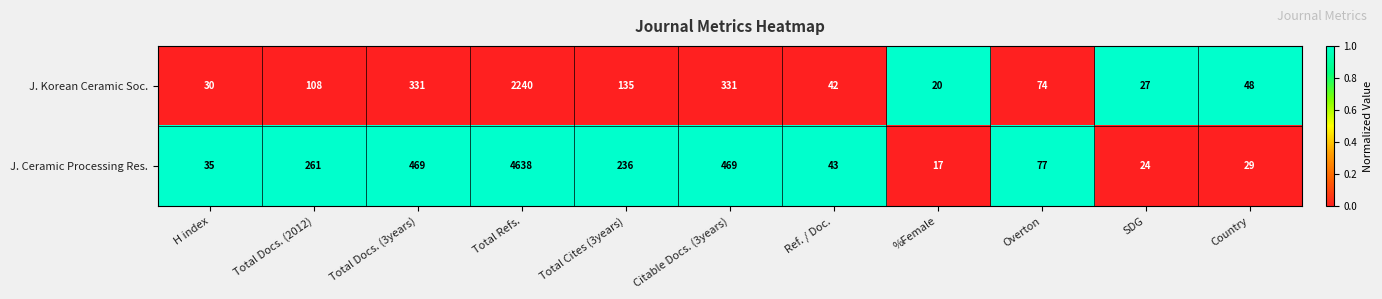

Reading right to left, transcribe all the data shown in this chart.

J. Korean Ceramic Soc.: 48	27	74	20	42	331	135	2240	331	108	30
J. Ceramic Processing Res.: 29	24	77	17	43	469	236	4638	469	261	35